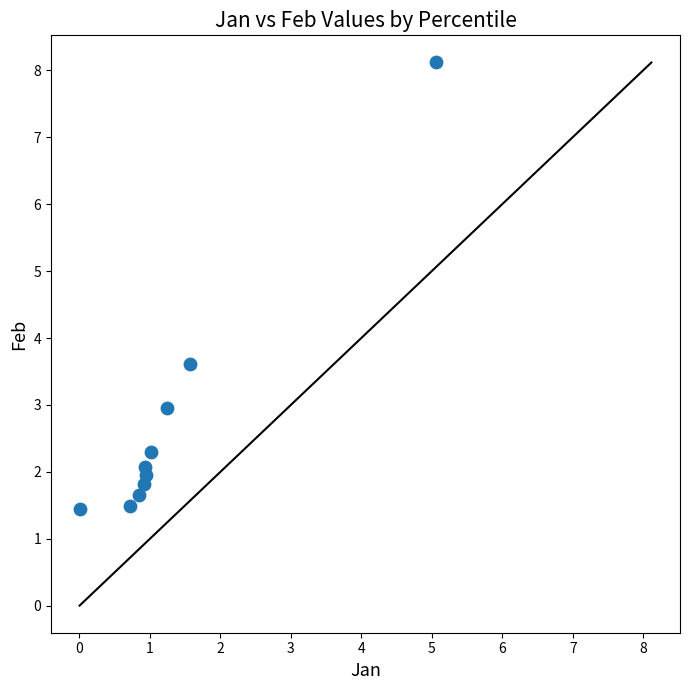

What is the average Y value?

2.7